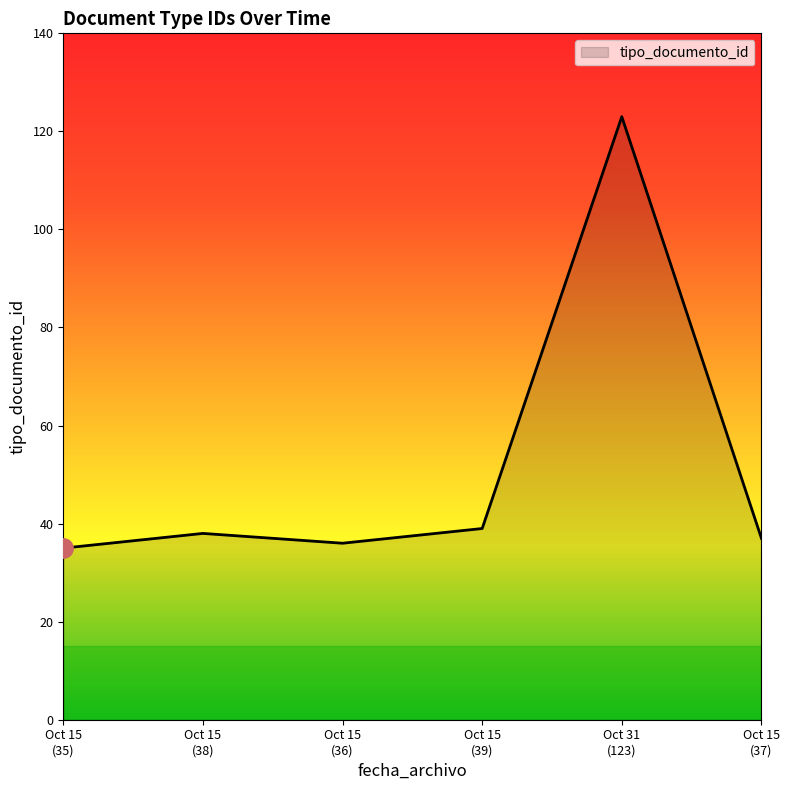

What is the minimum value shown in the chart?

35